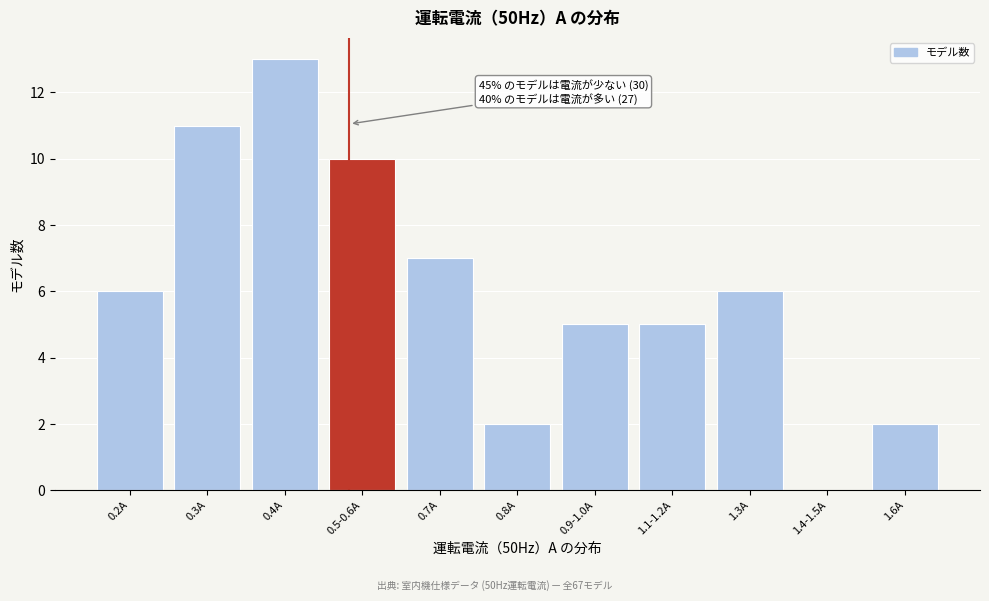

Reading left to right, list all the values displayed in this chart.

0.2A=6	0.3A=11	0.4A=13	0.5-0.6A=10	0.7A=7	0.8A=2	0.9-1.0A=5	1.1-1.2A=5	1.3A=6	1.4-1.5A=0	1.6A=2